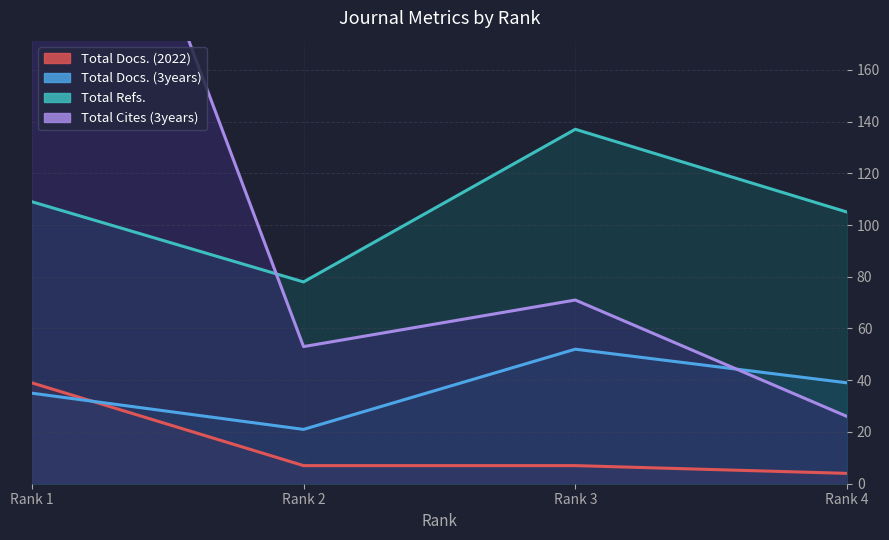

The value of Total Refs. at Rank 1 is 70. True or false?

False